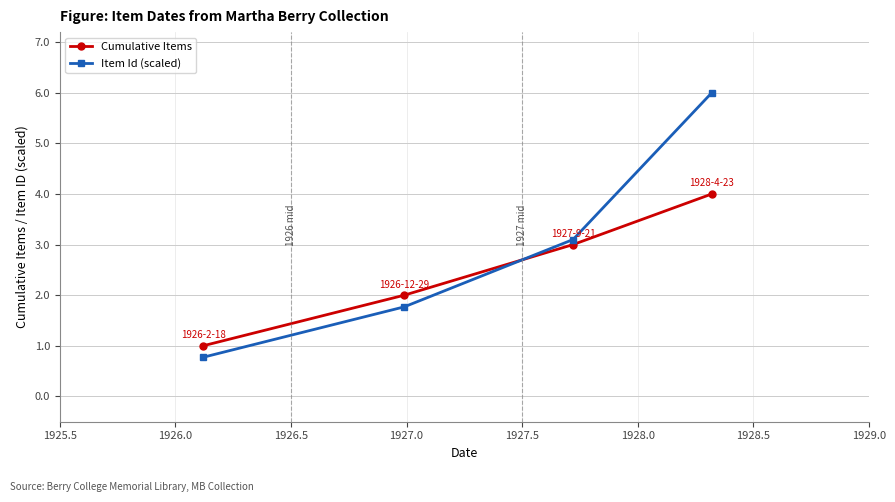

How many data points does each series have?

4